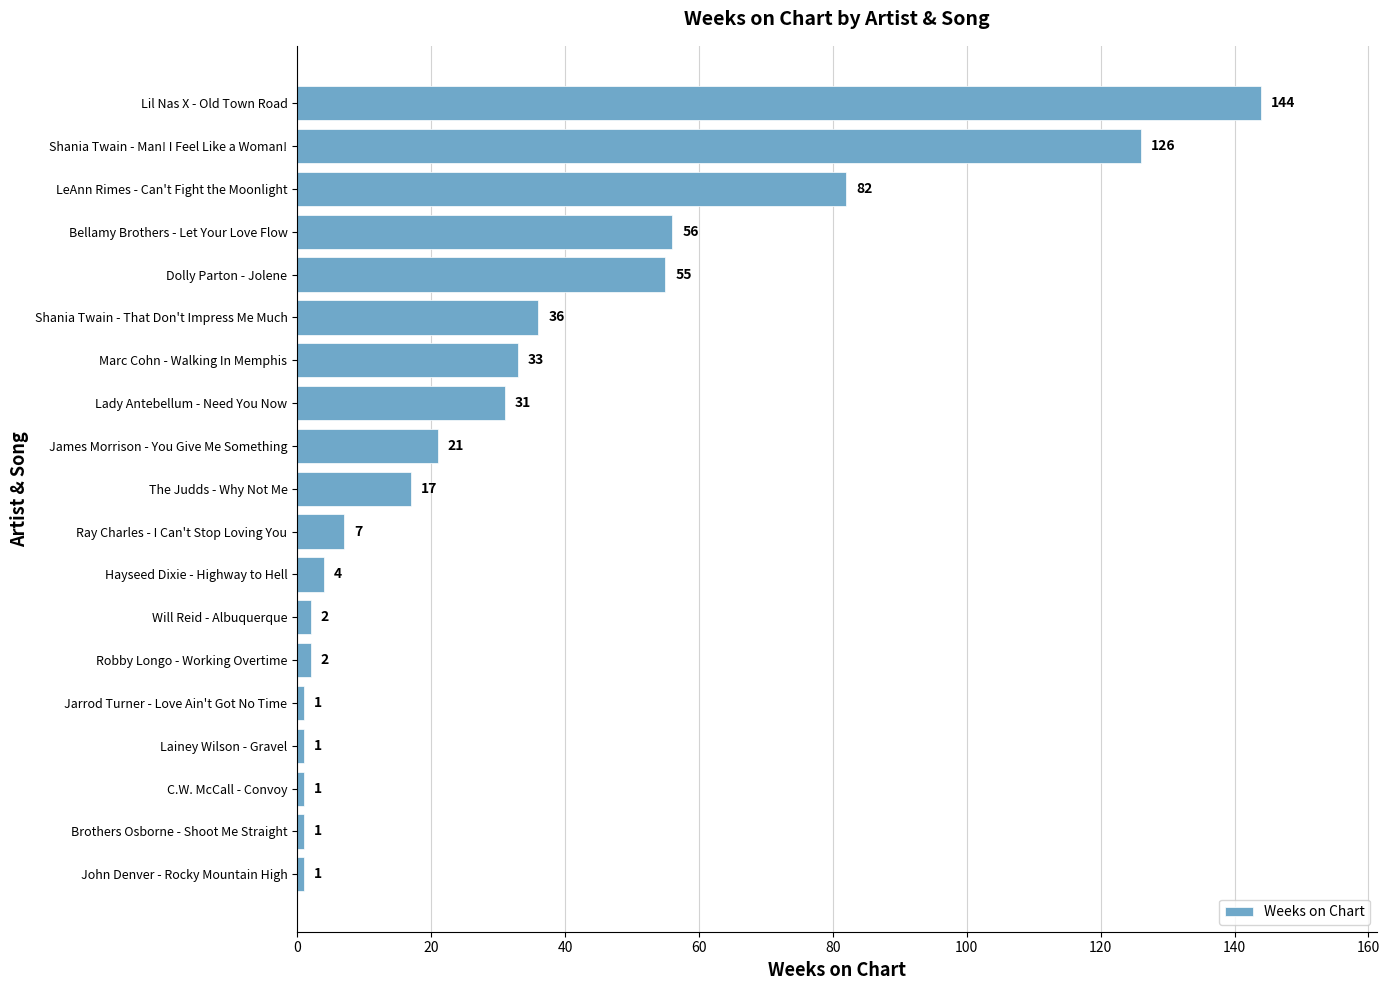

What is the greatest value displayed?

144